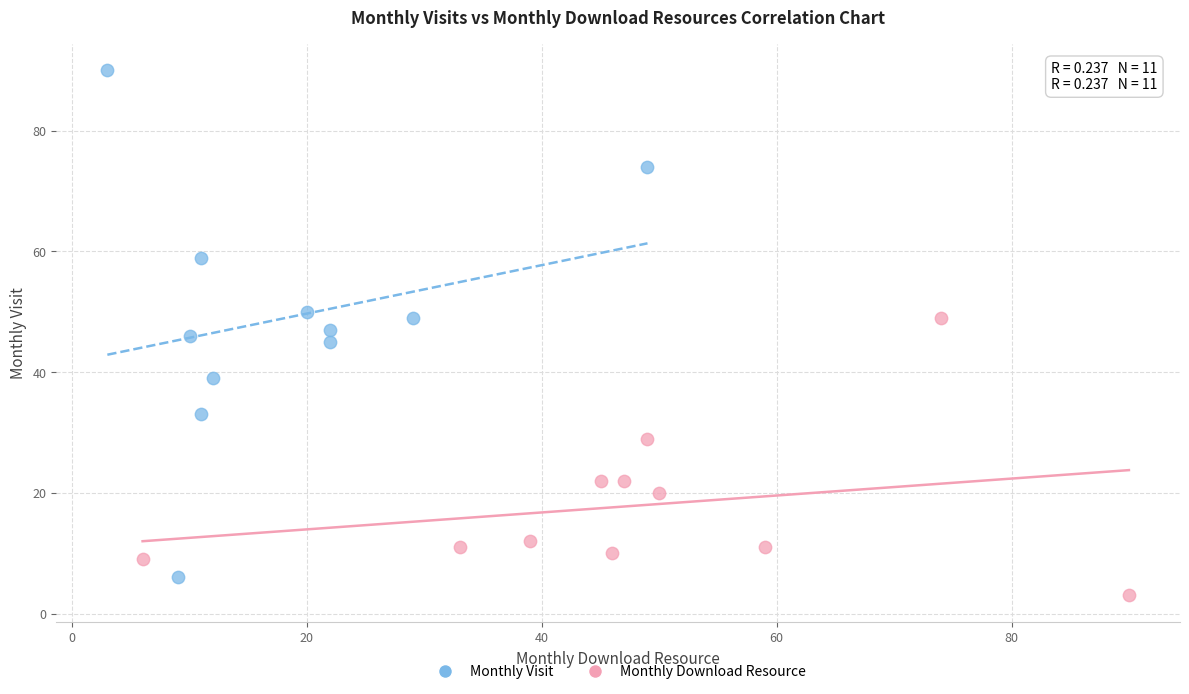

Which series has the largest Y range (max minus min)?

Monthly Visit